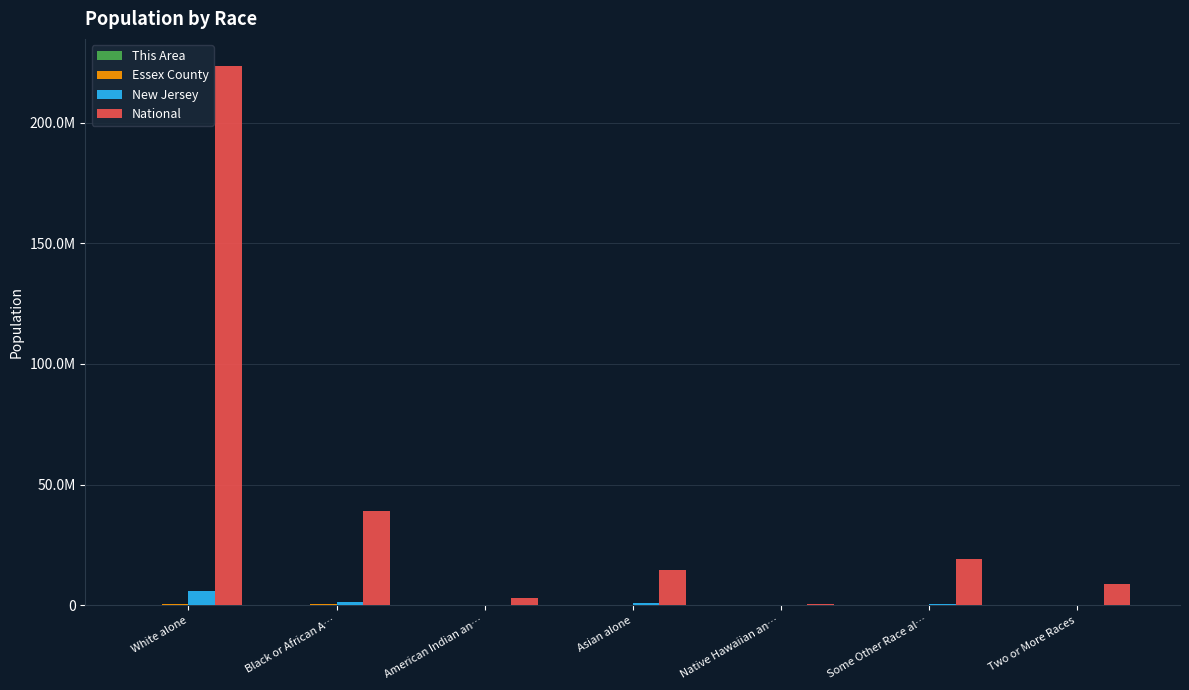

At how many categories does at least one series exceed 28041151?

2